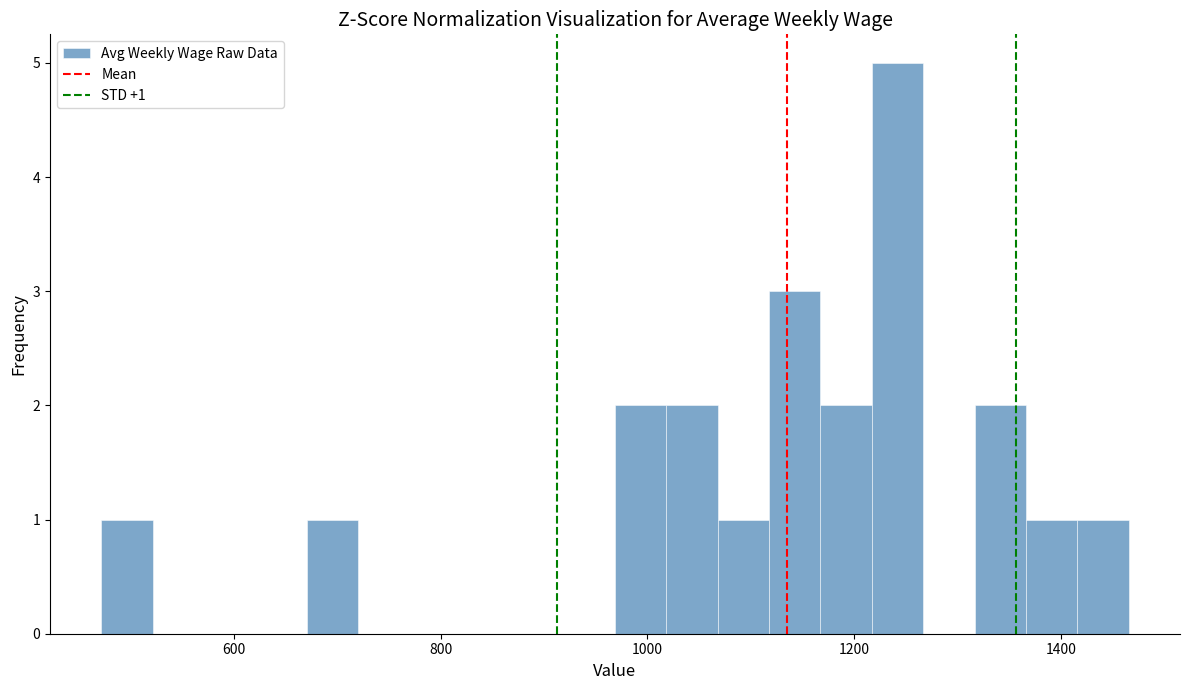

Read against the x-axis, roughly where is the centre of the tallest bar?

1240